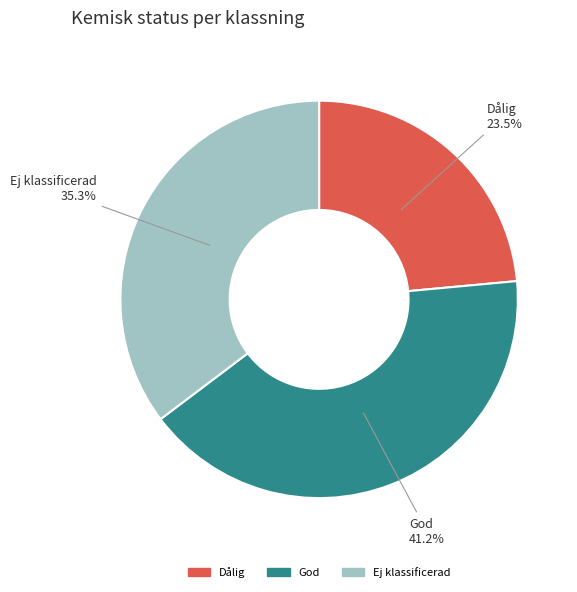

To the nearest percent, what is the combined percentage of God and Dålig?

65%